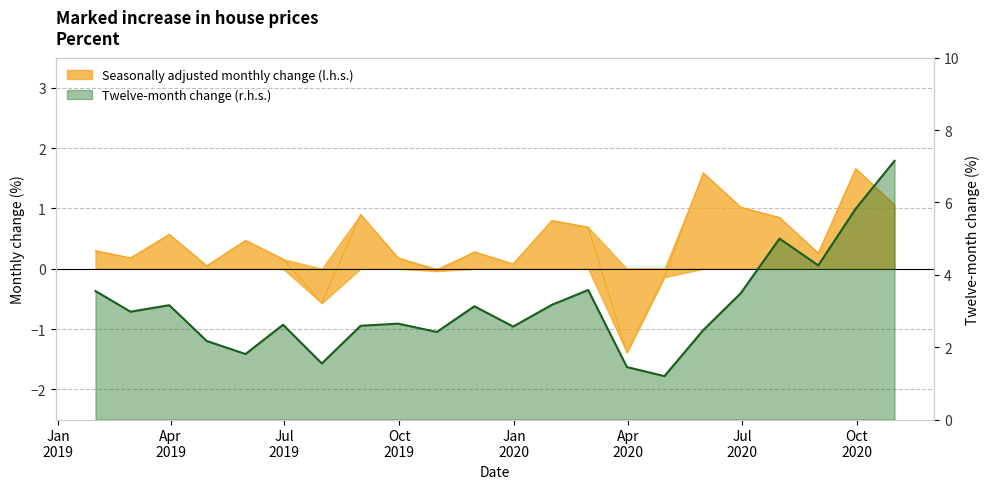

What is the highest value of the Seasonally adjusted monthly change (l.h.s.) series?

1.7